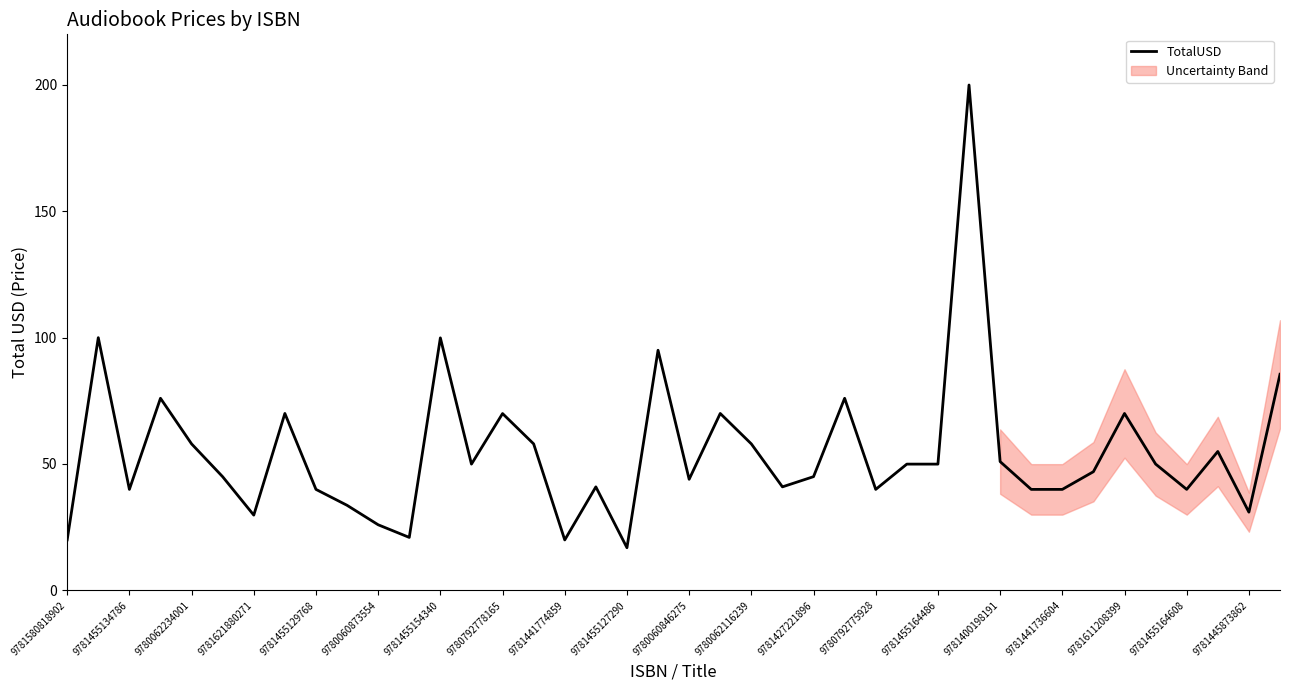

What is the maximum value shown in the chart?

199.9